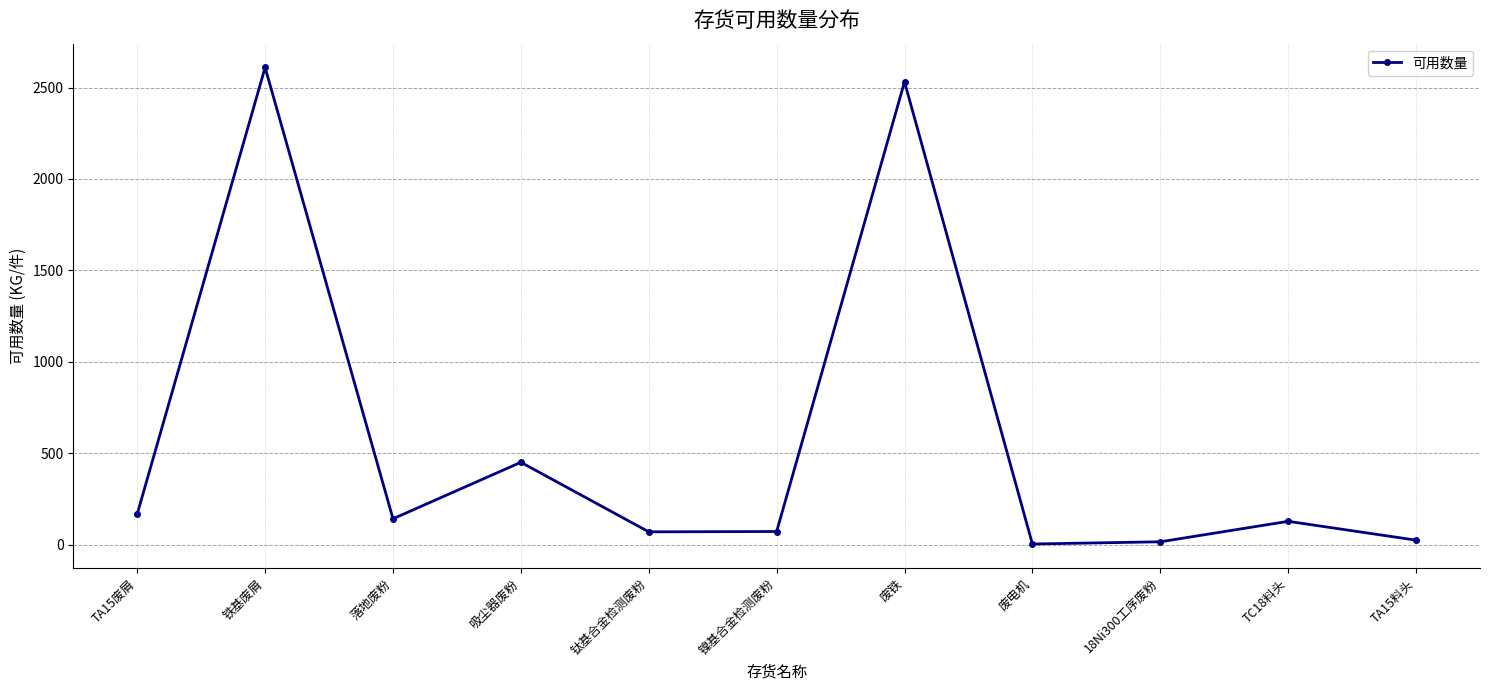

Is it true that the value at 废铁 is 719.8?

False